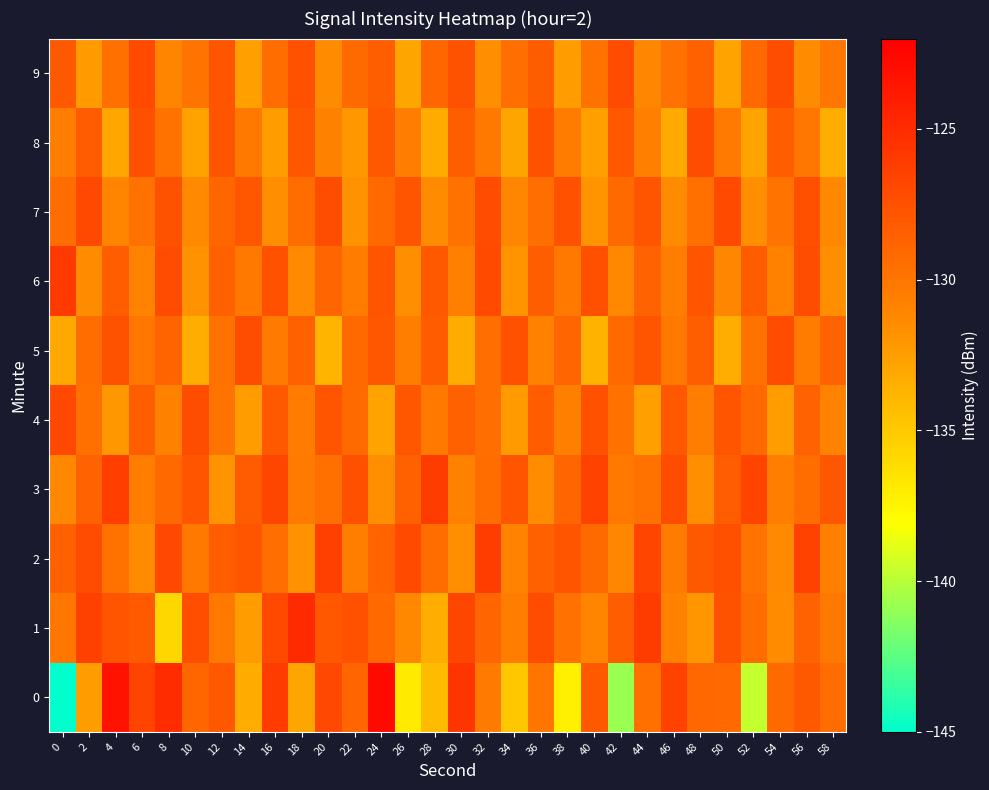

Reading right to left, list all the values displayed in this chart.

0: 58=-129.4	56=-128.0	54=-129.3	52=-139.7	50=-129.2	48=-129.1	46=-126.6	44=-129.6	42=-140.8	40=-128.1	38=-137.3	36=-129.9	34=-134.9	32=-130.3	30=-125.6	28=-134.2	26=-136.9	24=-122.8	22=-128.9	20=-126.9	18=-132.9	16=-126.1	14=-133.3	12=-128.0	10=-128.9	8=-125.0	6=-126.6	4=-123.3	2=-132.4	0=-145.0
1: 58=-130.2	56=-128.7	54=-131.5	52=-129.3	50=-127.6	48=-132.0	46=-130.8	44=-126.1	42=-128.4	40=-131.0	38=-129.7	36=-127.3	34=-130.5	32=-128.9	30=-126.8	28=-133.4	26=-131.2	24=-129.1	22=-127.5	20=-128.0	18=-124.9	16=-126.9	14=-132.4	12=-130.2	10=-127.3	8=-135.8	6=-128.2	4=-127.8	2=-126.4	0=-130.1
2: 58=-130.7	56=-126.5	54=-131.3	52=-129.9	50=-127.4	48=-128.1	46=-130.4	44=-126.7	42=-131.1	40=-129.2	38=-127.8	36=-128.6	34=-130.9	32=-126.2	30=-131.7	28=-129.4	26=-127.1	24=-128.8	22=-130.6	20=-126.4	18=-131.8	16=-129.5	14=-127.7	12=-128.3	10=-130.1	8=-126.9	6=-131.4	4=-129.8	2=-127.2	0=-128.5
3: 58=-127.9	56=-129.4	54=-130.6	52=-126.6	50=-128.3	48=-131.7	46=-127.2	44=-129.8	42=-130.1	40=-126.5	38=-128.9	36=-131.4	34=-127.7	32=-129.3	30=-130.8	28=-126.1	26=-128.5	24=-131.6	22=-127.4	20=-129.6	18=-130.3	16=-126.8	14=-128.2	12=-131.9	10=-127.8	8=-129.1	6=-130.5	4=-126.3	2=-128.7	0=-131.2
4: 58=-130.9	56=-128.7	54=-132.4	52=-129.1	50=-127.8	48=-130.5	46=-128.0	44=-132.6	42=-129.8	40=-127.5	38=-130.7	36=-128.3	34=-132.3	32=-129.5	30=-128.6	28=-130.2	26=-127.9	24=-132.8	22=-129.2	20=-127.7	18=-130.4	16=-128.1	14=-132.5	12=-129.9	10=-127.3	8=-130.8	6=-128.4	4=-132.1	2=-129.6	0=-127.0
5: 58=-128.7	56=-130.4	54=-127.2	52=-129.8	50=-133.4	48=-128.4	46=-130.1	44=-127.8	42=-129.2	40=-133.6	38=-128.9	36=-130.8	34=-127.5	32=-129.5	30=-133.3	28=-128.2	26=-130.6	24=-127.9	22=-129.1	20=-133.8	18=-128.5	16=-130.3	14=-127.3	12=-129.7	10=-133.5	8=-128.8	6=-130.0	4=-127.6	2=-129.4	0=-133.1
6: 58=-131.7	56=-127.3	54=-130.8	52=-128.2	50=-131.1	48=-127.7	46=-130.5	44=-128.7	42=-131.2	40=-127.4	38=-130.2	36=-128.4	34=-131.9	32=-127.1	30=-130.7	28=-128.1	26=-131.6	24=-127.8	22=-130.4	20=-128.9	18=-131.3	16=-127.5	14=-130.1	12=-128.6	10=-131.8	8=-127.2	6=-130.9	4=-128.3	2=-131.5	0=-126.0
7: 58=-131.2	56=-127.4	54=-129.9	52=-131.7	50=-127.1	48=-129.6	46=-131.4	44=-127.8	42=-129.2	40=-131.9	38=-127.5	36=-129.5	34=-131.1	32=-127.2	30=-129.8	28=-131.5	26=-127.7	24=-129.1	22=-131.8	20=-127.3	18=-129.4	16=-131.6	14=-127.9	12=-129.0	10=-131.3	8=-127.6	6=-129.7	4=-131.0	2=-127.0	0=-129.3
8: 58=-133.5	56=-130.0	54=-128.3	52=-132.8	50=-130.3	48=-127.3	46=-133.2	44=-130.7	42=-128.0	40=-132.6	38=-130.4	36=-127.6	34=-132.9	32=-130.1	30=-128.4	28=-133.3	26=-130.5	24=-128.1	22=-132.1	20=-130.8	18=-127.9	16=-132.4	14=-130.2	12=-127.7	10=-132.7	8=-129.8	6=-127.4	4=-133.0	2=-128.2	0=-130.5
9: 58=-130.0	56=-131.5	54=-127.3	52=-129.1	50=-132.8	48=-128.5	46=-129.7	44=-131.1	42=-127.2	40=-129.8	38=-132.5	36=-128.2	34=-129.5	32=-131.7	30=-127.6	28=-129.0	26=-132.9	24=-128.4	22=-129.2	20=-131.4	18=-127.5	16=-129.3	14=-132.6	12=-127.8	10=-129.9	8=-131.0	6=-127.1	4=-129.6	2=-132.3	0=-128.1